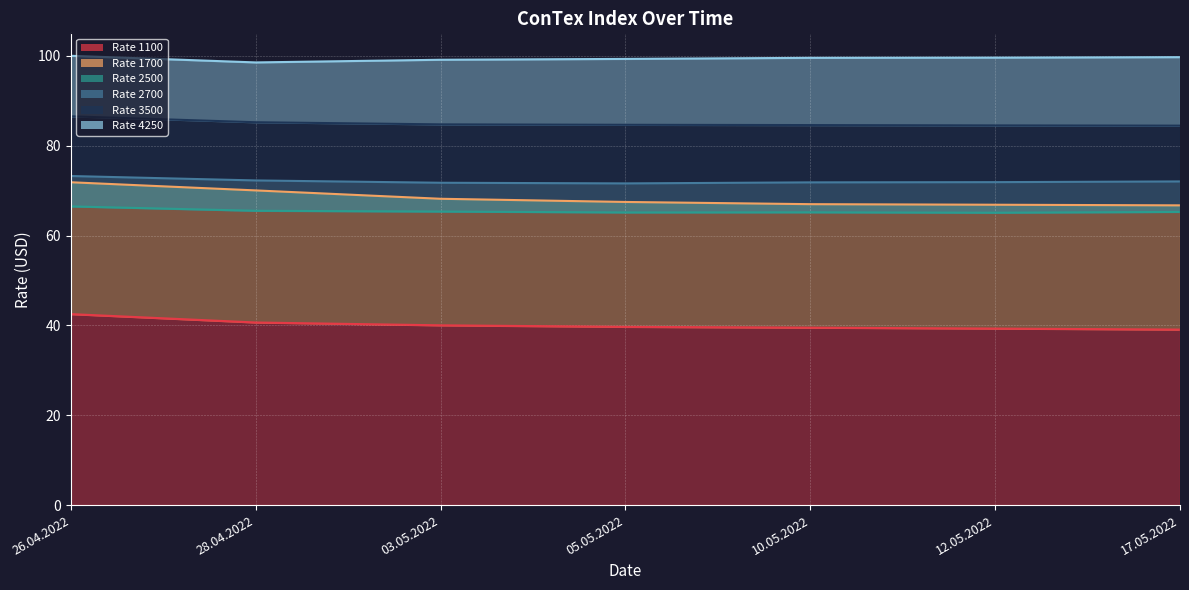

True or false: 2500 and 1700 intersect in this chart.

False